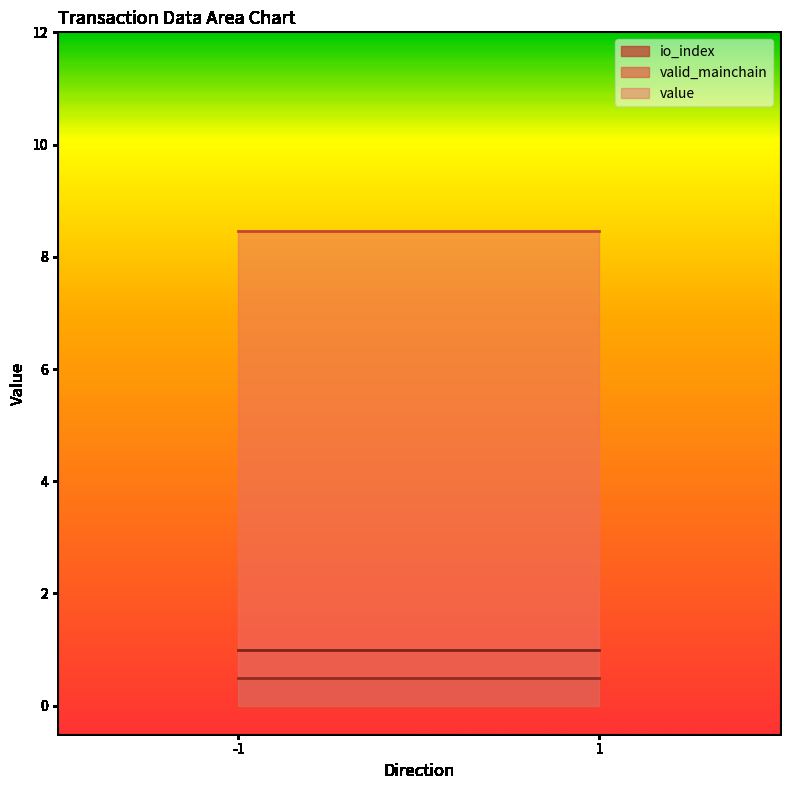

Rank the categories by value value from highest to lowest.

-1, -1, 1, 1